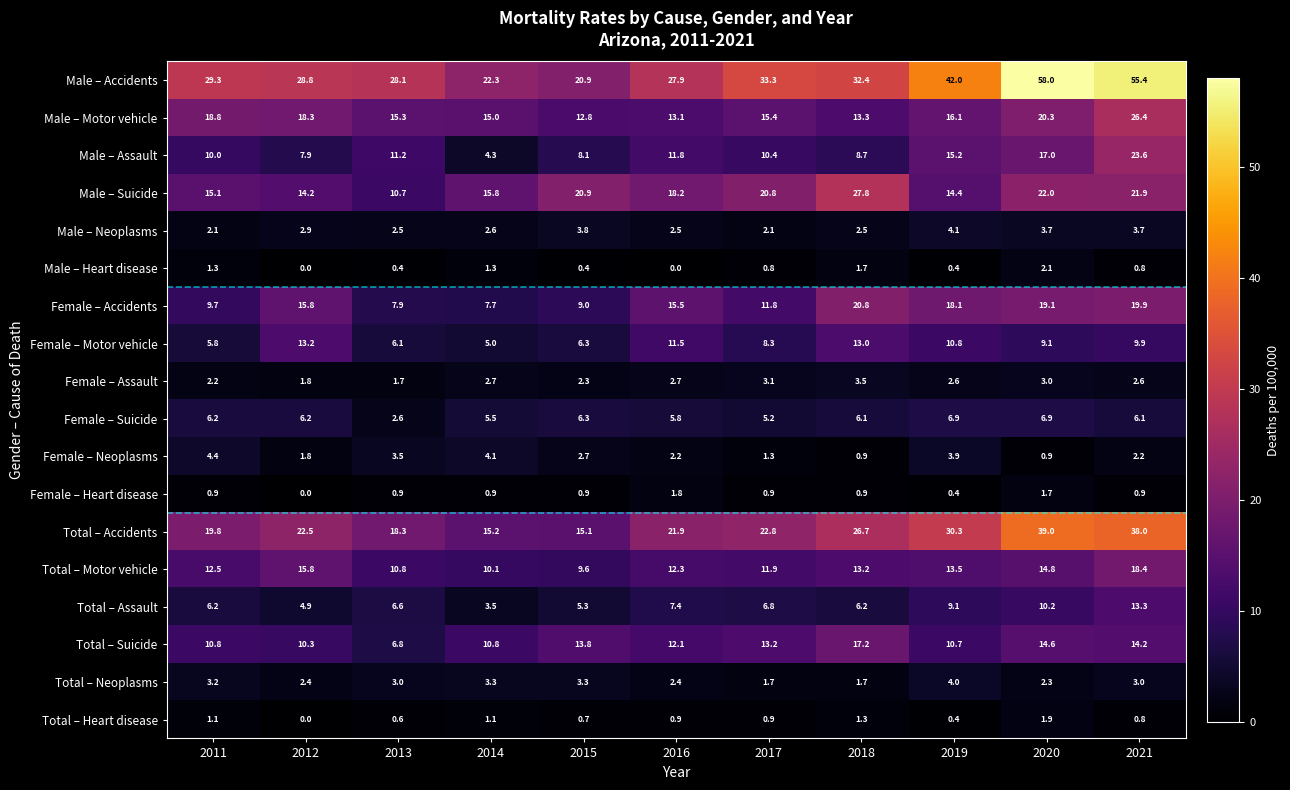

At how many categories does at least one series exceed 14?

11